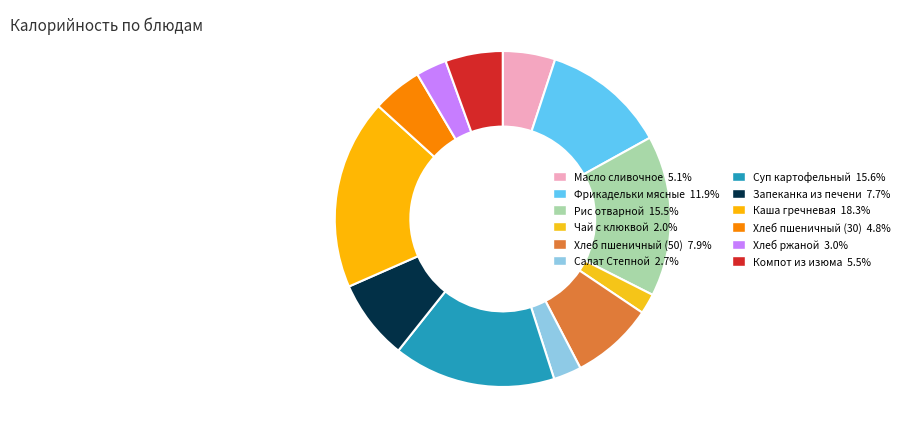

To the nearest percent, what is the difference between the Масло сливочное and Салат Степной slice percentages?

2%